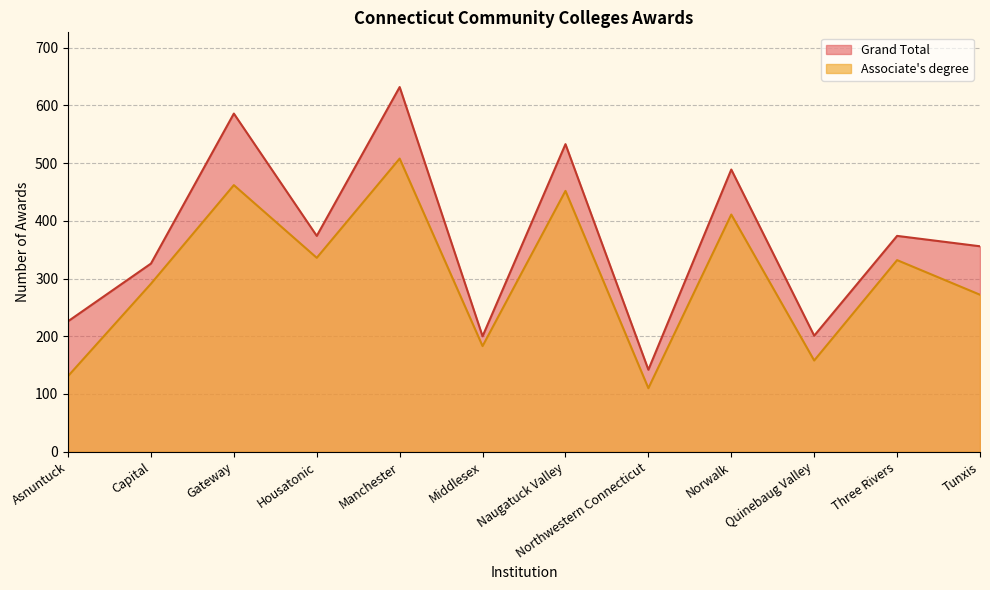

What value does the Associate's degree series have at Capital, to the nearest 10?

290